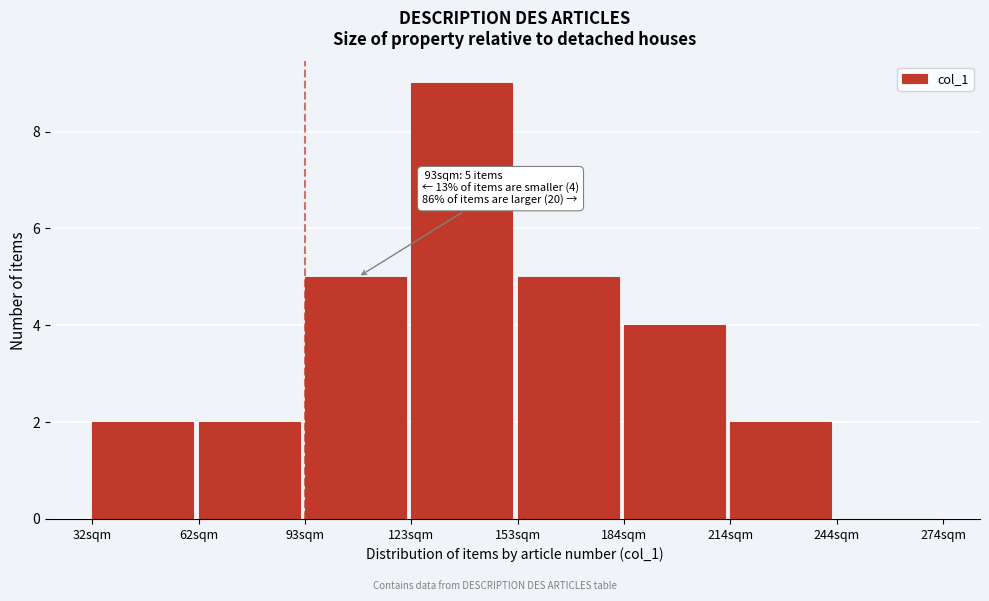

Which category has the highest value across all series?

123sqm